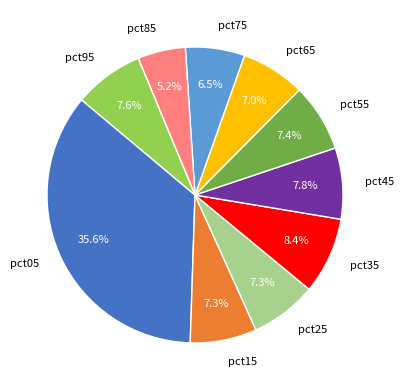

What is the smallest slice in the pie chart?

pct85